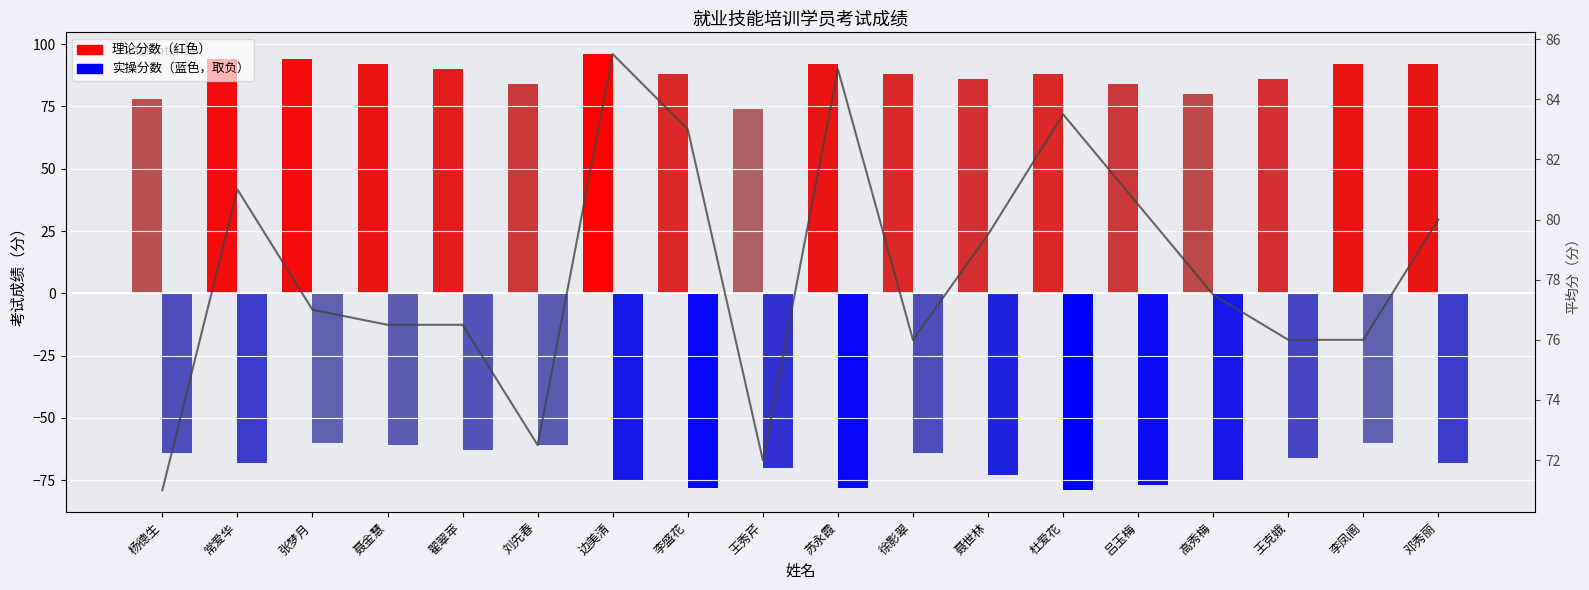

What is the average value?

78.3